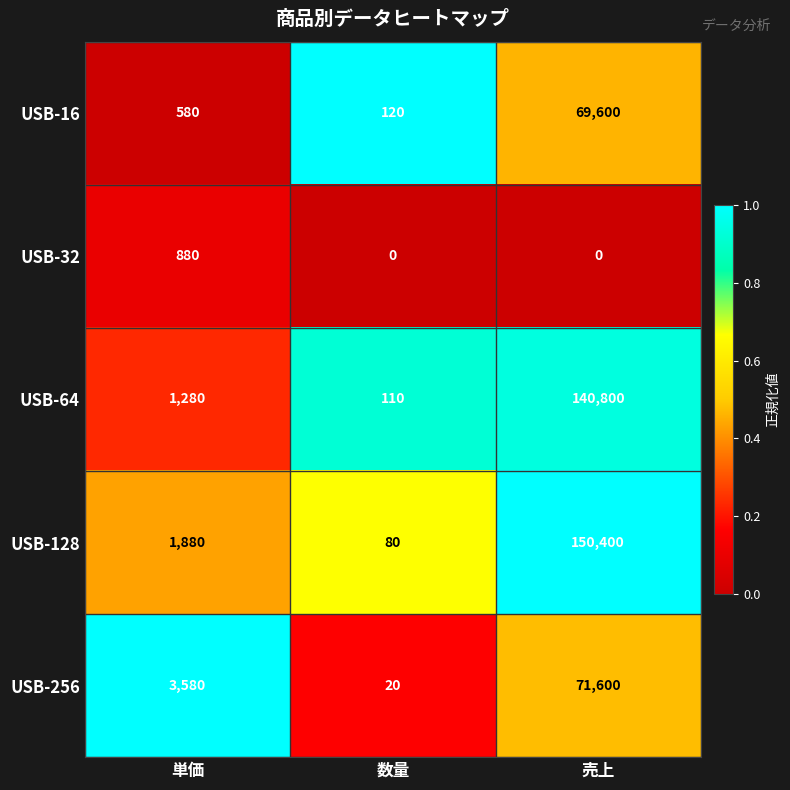

Count the USB-32 values in the range 0 to 880.

3